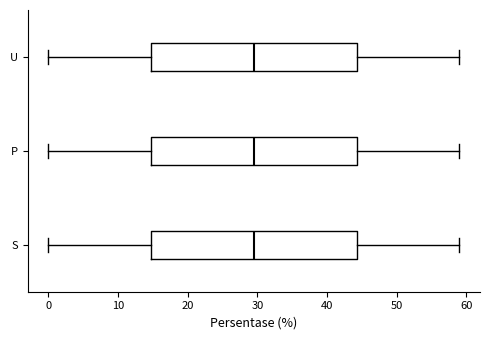

Reading bottom to top, transcribe this box plot: for each box, give where its median line is, the range the box spans, and where its two whiskers end, as read against the x-axis. The values are not printed on the chart, so give them approximately, as read against the axis.

S: median 30, box 15 to 44, whiskers 0 to 59
P: median 30, box 15 to 44, whiskers 0 to 59
U: median 30, box 15 to 44, whiskers 0 to 59